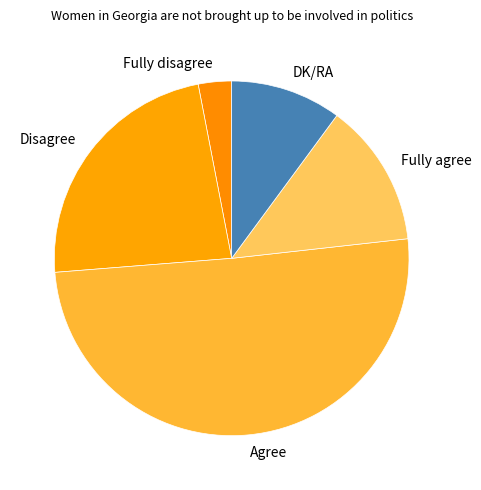

True or false: Disagree accounts for 23% of the total.

True